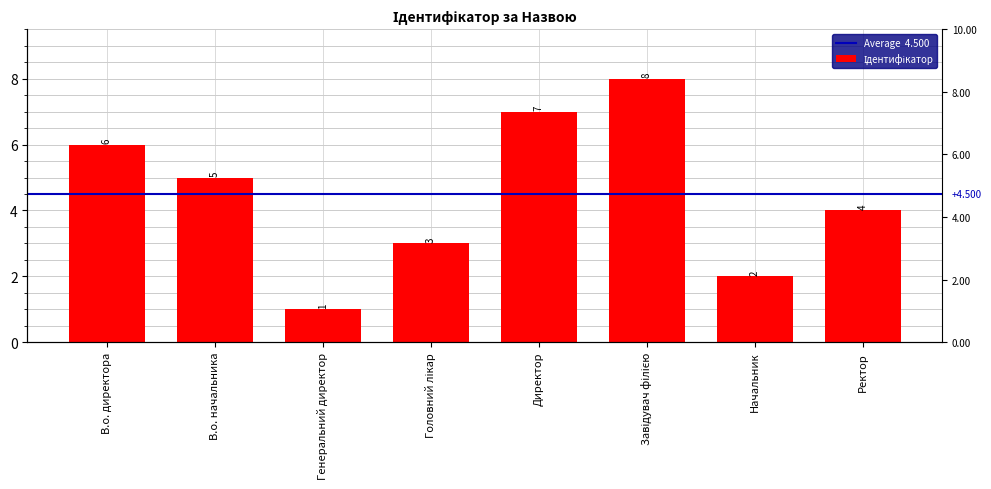

Which has a higher value, Начальник or В.о. начальника?

В.о. начальника